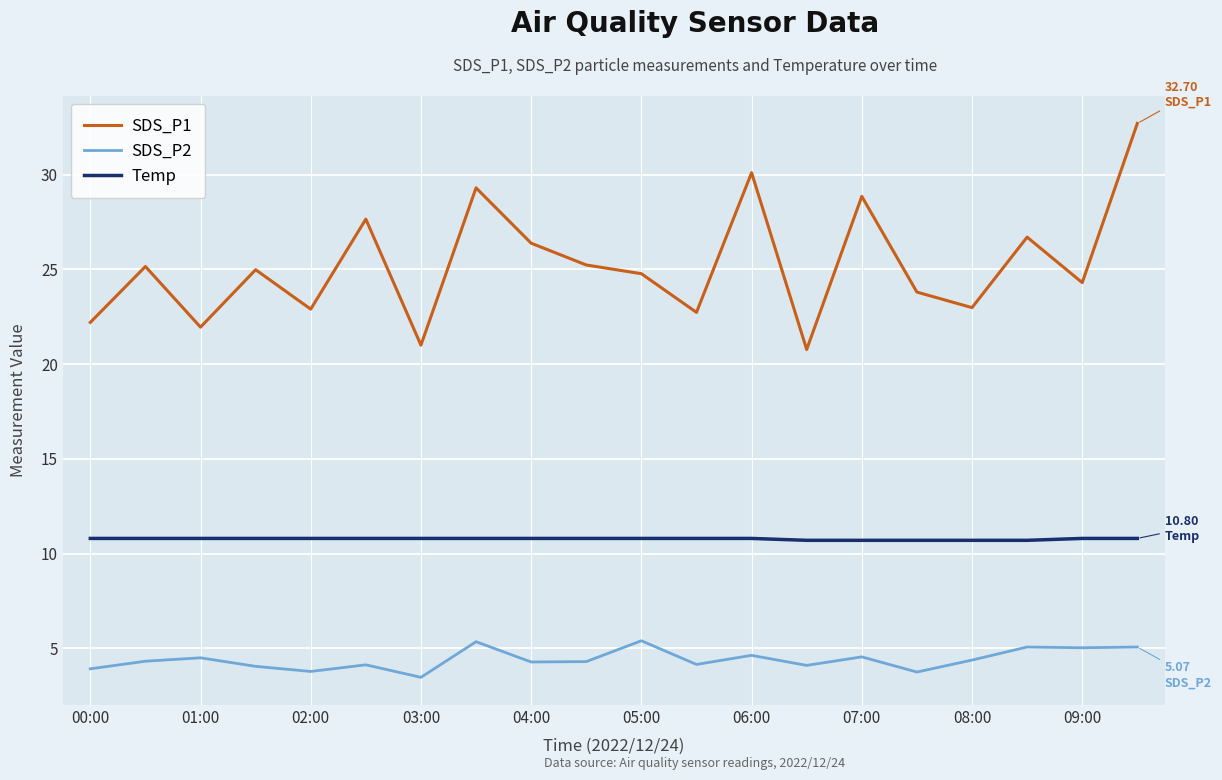

Which series has the largest total across all categories?

SDS_P1